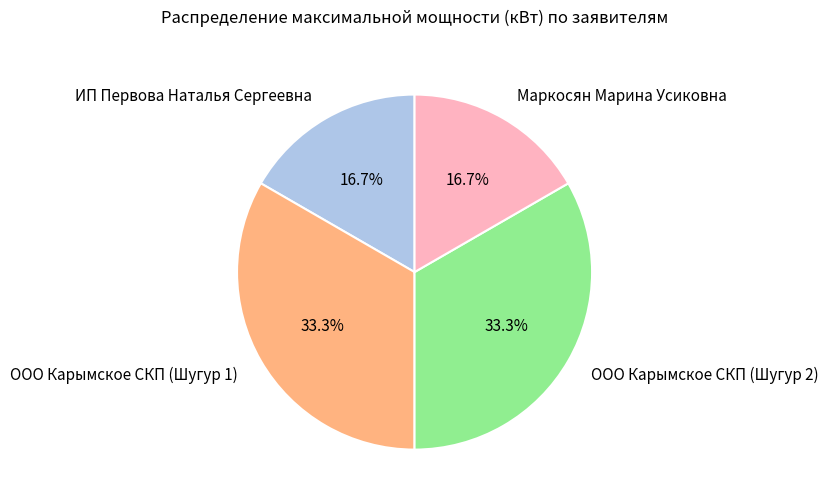

Approximately how many times larger is the value at ООО Карымское СКП (Шугур 1) compared to Маркосян Марина Усиковна?

2.0